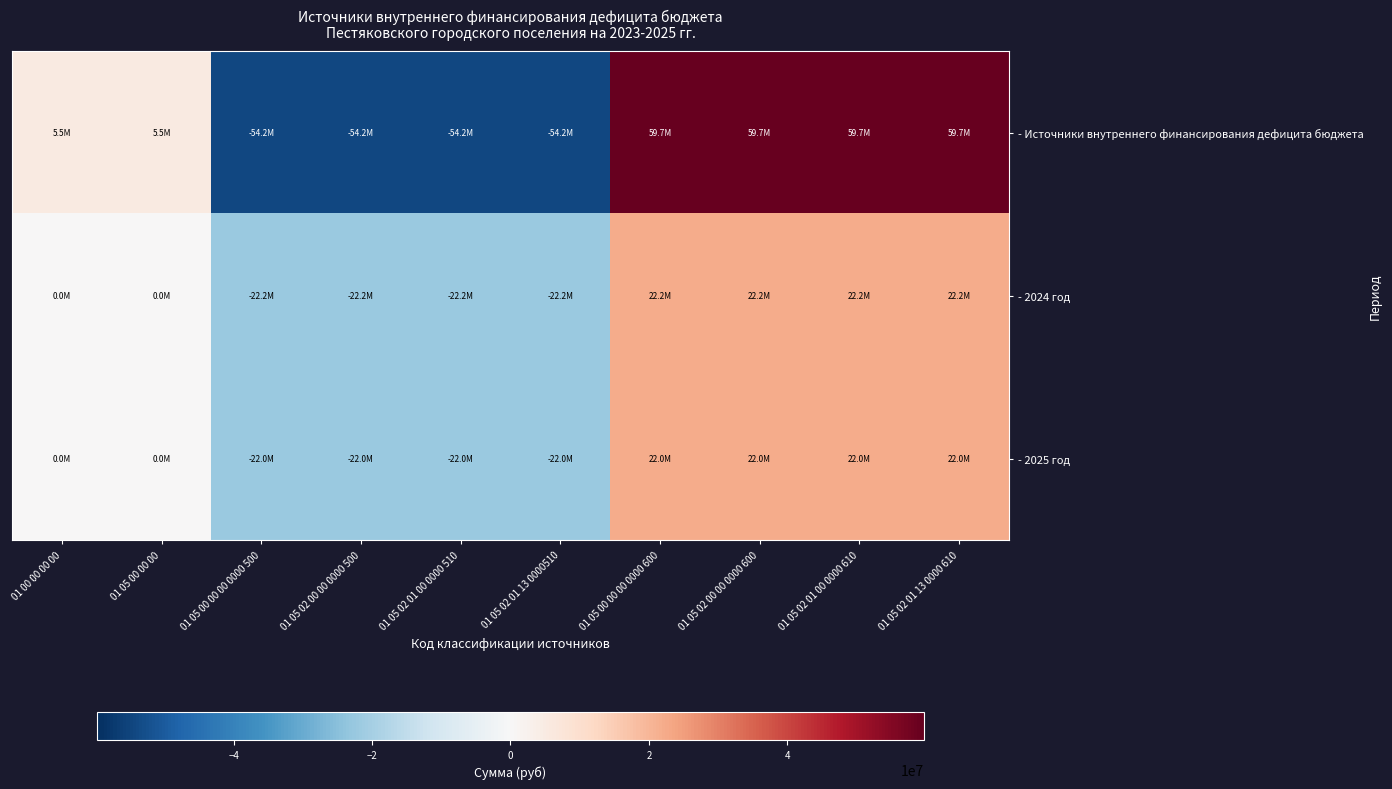

Reading right to left, list all the values displayed in this chart.

- Источники внутреннего финансирования дефицита бюджета: 01 05 02 01 13 0000 610=59707860.2	01 05 02 01 00 0000 610=59707860.2	01 05 02 00 00 0000 600=59707860.2	01 05 00 00 00 0000 600=59707860.2	01 05 02 01 13 0000510=-54235621.5	01 05 02 01 00 0000 510=-54235621.5	01 05 02 00 00 0000 500=-54235621.5	01 05 00 00 00 0000 500=-54235621.5	01 05 00 00 00=5472238.7	01 00 00 00 00=5472238.7
- 2024 год: 01 05 02 01 13 0000 610=22152973.8	01 05 02 01 00 0000 610=22152973.8	01 05 02 00 00 0000 600=22152973.8	01 05 00 00 00 0000 600=22152973.8	01 05 02 01 13 0000510=-22152973.8	01 05 02 01 00 0000 510=-22152973.8	01 05 02 00 00 0000 500=-22152973.8	01 05 00 00 00 0000 500=-22152973.8	01 05 00 00 00=0.0	01 00 00 00 00=0.0
- 2025 год: 01 05 02 01 13 0000 610=22012521.8	01 05 02 01 00 0000 610=22012521.8	01 05 02 00 00 0000 600=22012521.8	01 05 00 00 00 0000 600=22012521.8	01 05 02 01 13 0000510=-22012521.8	01 05 02 01 00 0000 510=-22012521.8	01 05 02 00 00 0000 500=-22012521.8	01 05 00 00 00 0000 500=-22012521.8	01 05 00 00 00=0.0	01 00 00 00 00=0.0